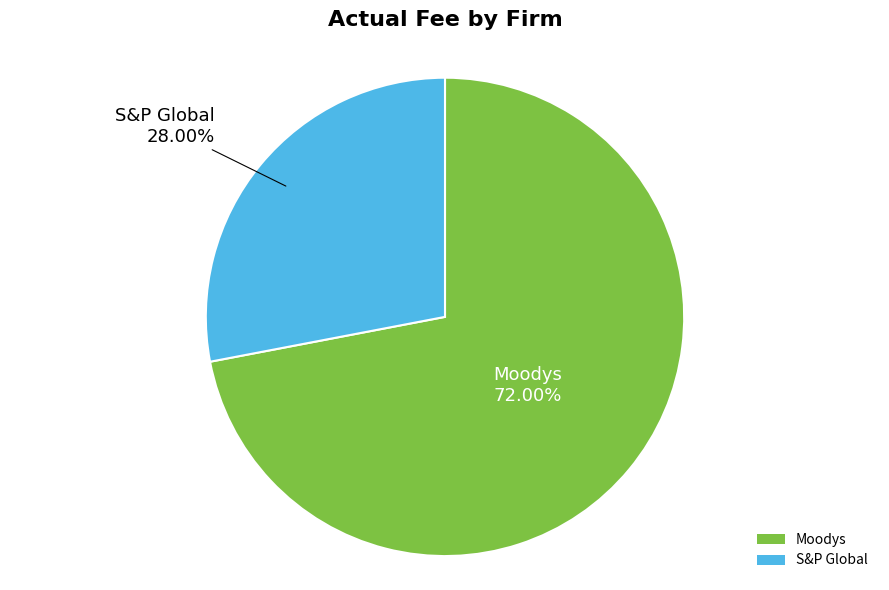

Rank the categories by value from lowest to highest.

S&P Global, Moodys